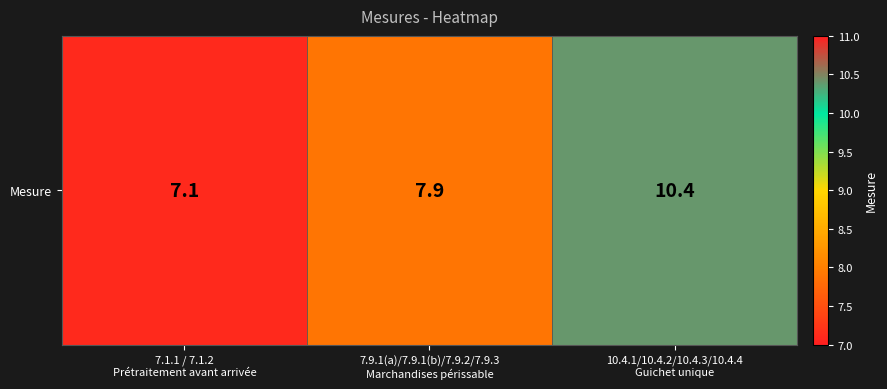

What is the average value?

8.5